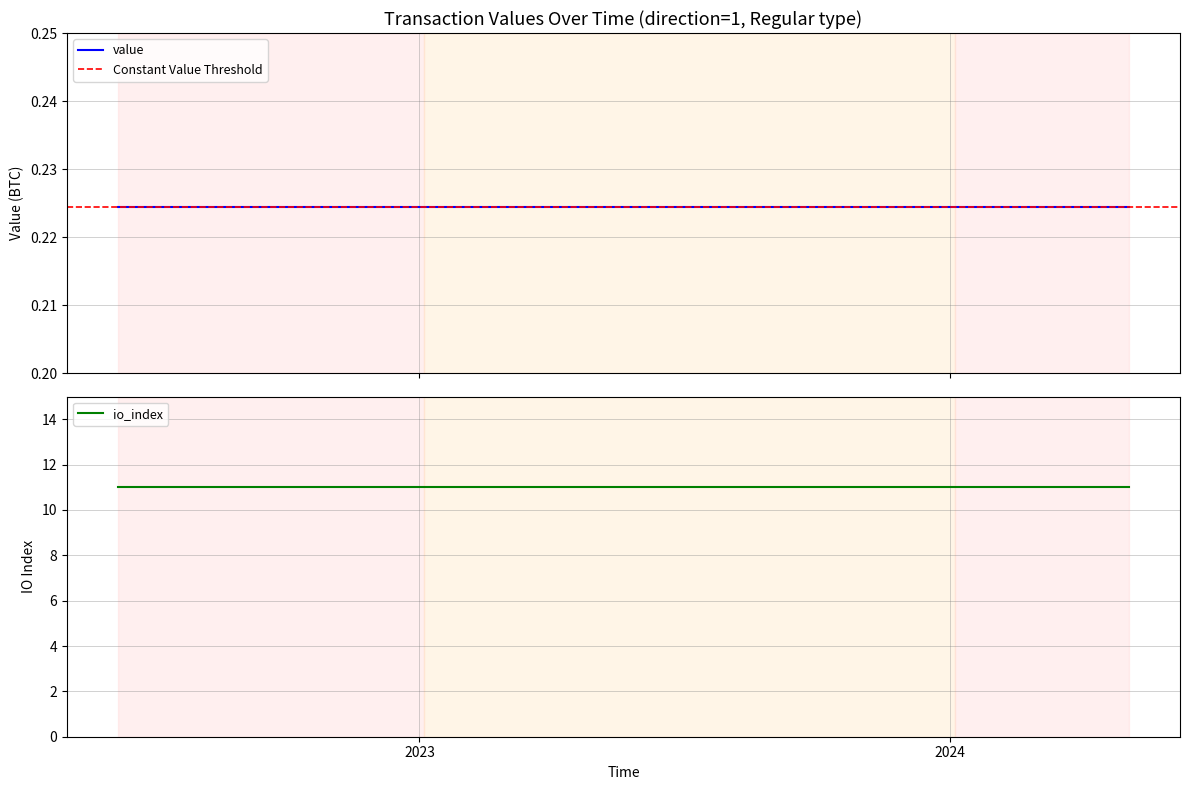

Does the chart have visible grid lines?

Yes